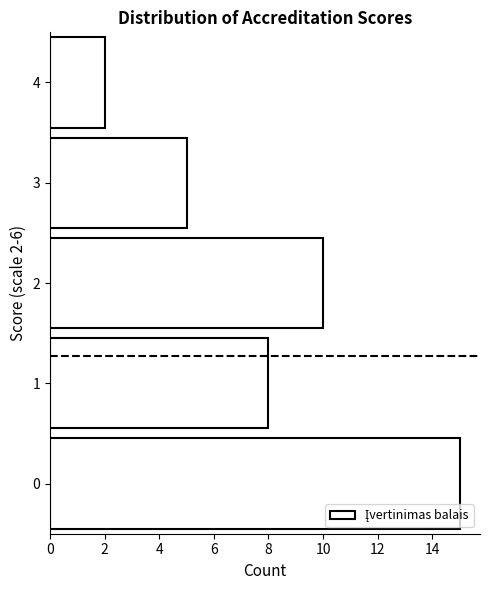

Which range on the y-axis has the longest bar?

-0.5 to 0.5